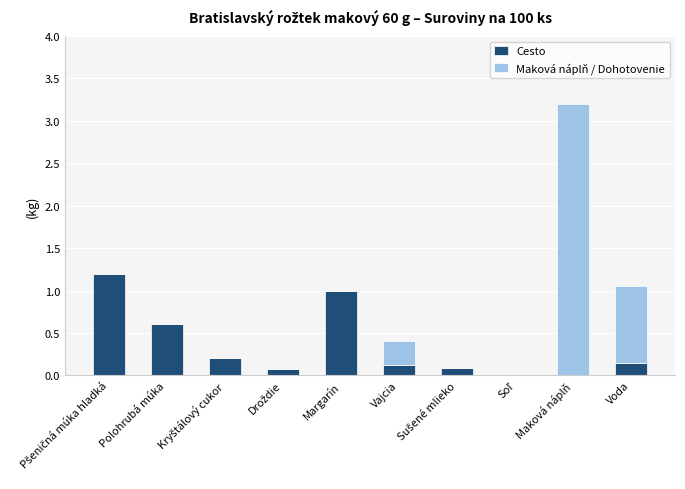

Are the bars grouped side by side (vs. stacked)?

No